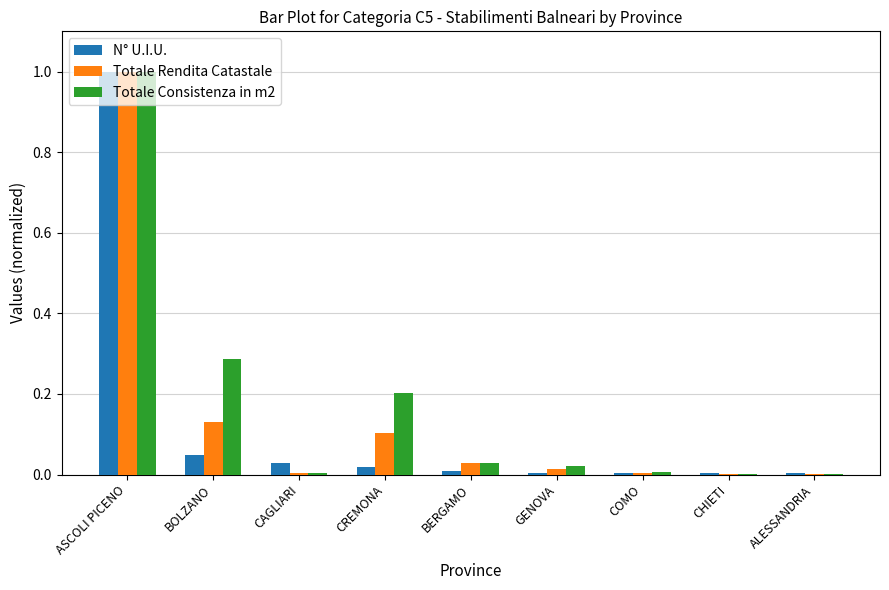

What is the sum of all Totale Consistenza in m2 values?

1.6